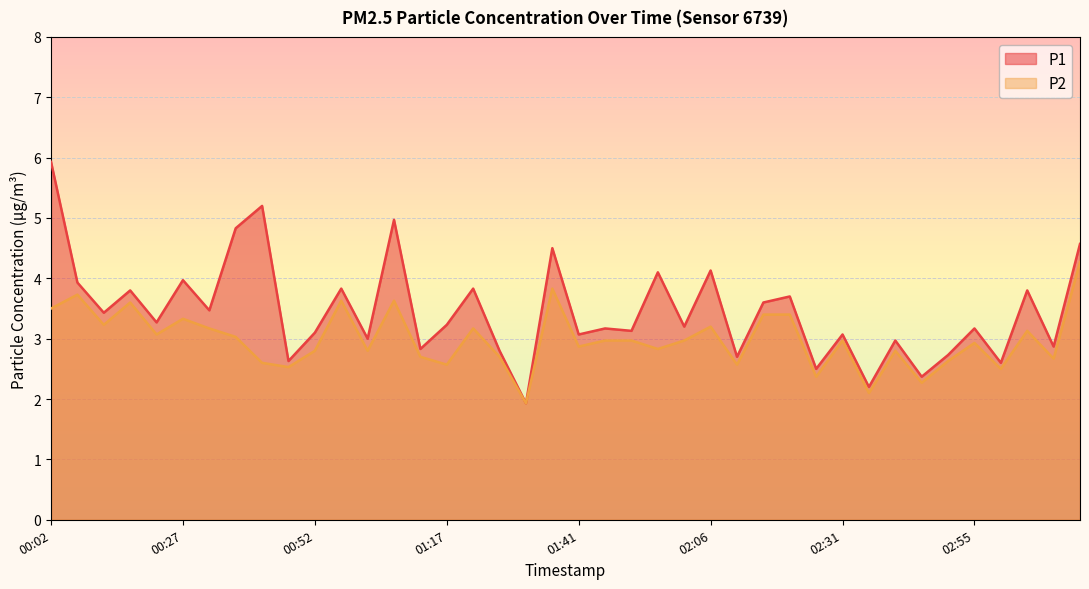

What are all the series names shown in the legend?

P1, P2